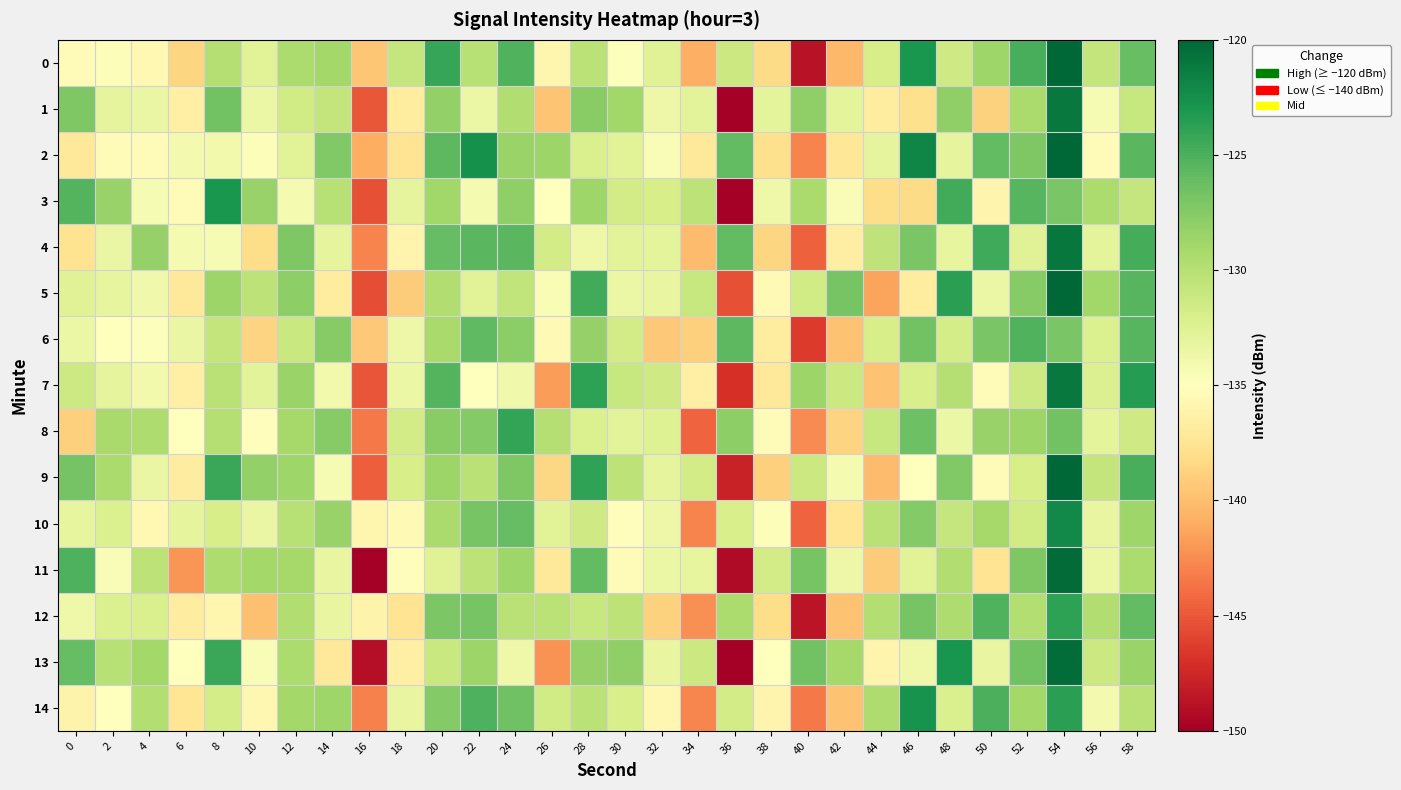

Rank the series at 52 from lowest to highest value.

4, 9, 10, 7, 12, 1, 14, 8, 5, 2, 11, 13, 3, 6, 0